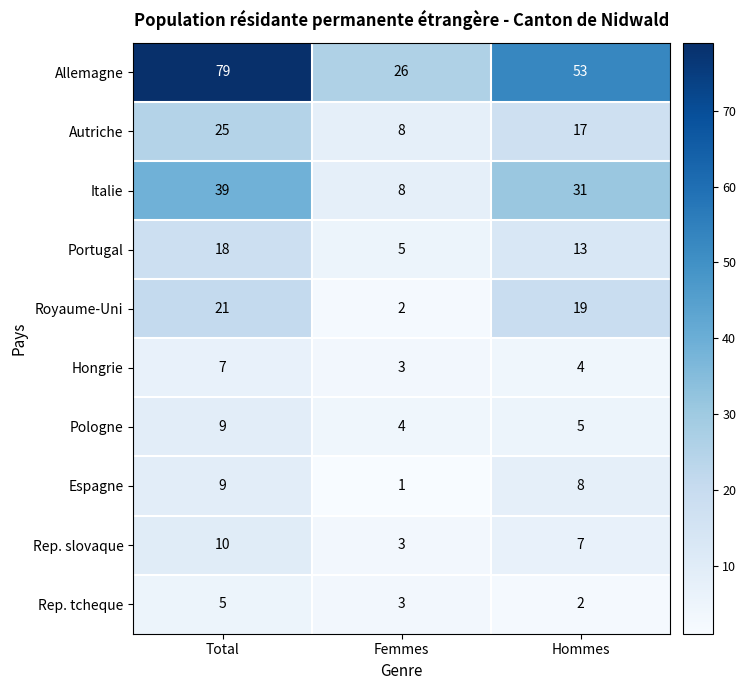

At which category is the sum across all series the highest?

Total